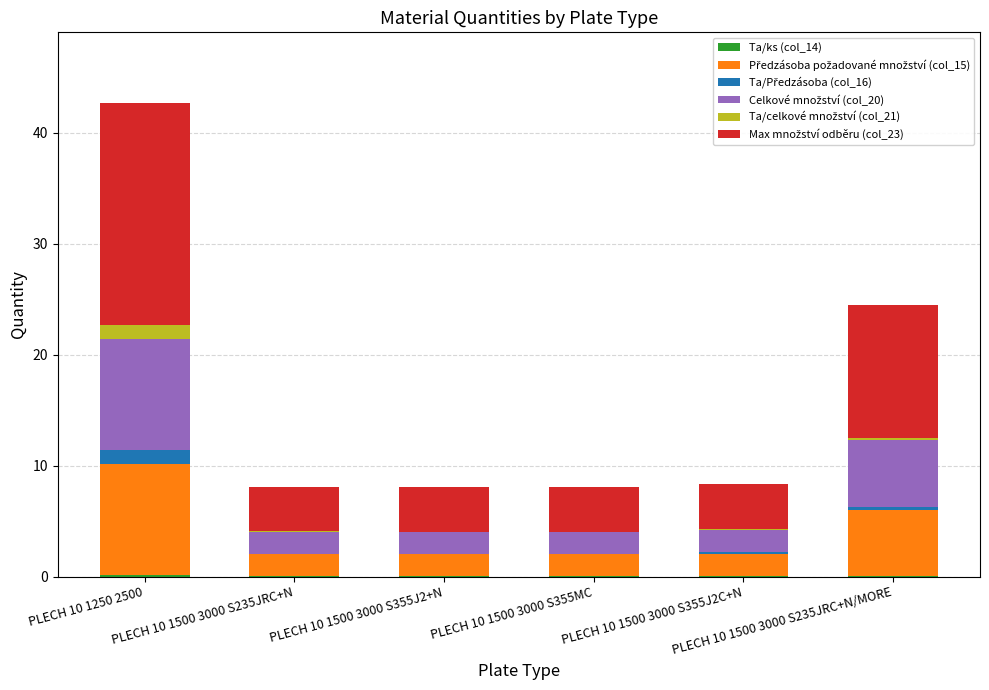

What is the total value across all series at PLECH 10 1500 3000 S355J2C+N?

8.3